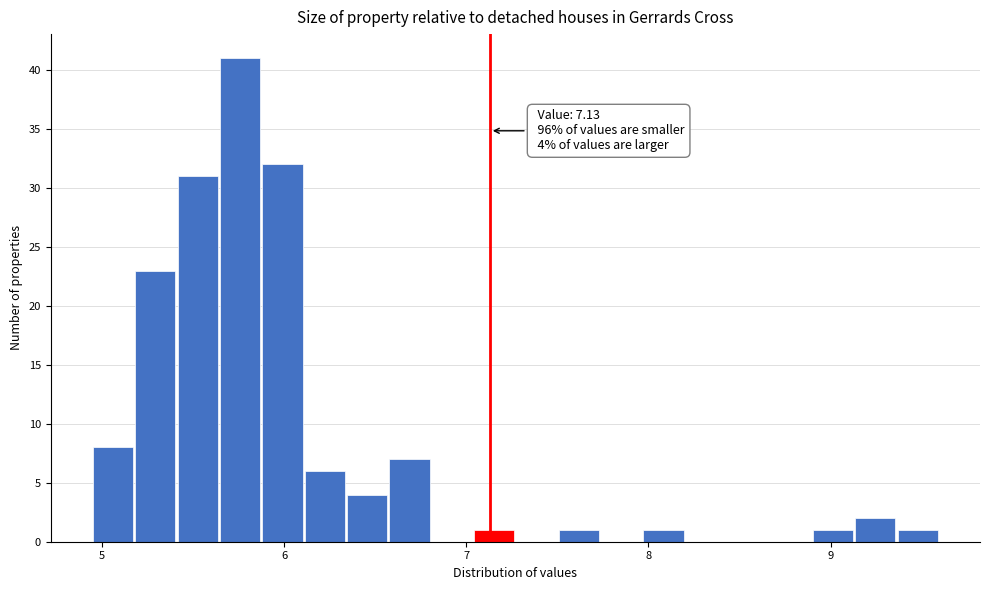

Around what value on the x-axis is the tallest bar? Give the approximate position of its centre, as read against the axis.

5.8